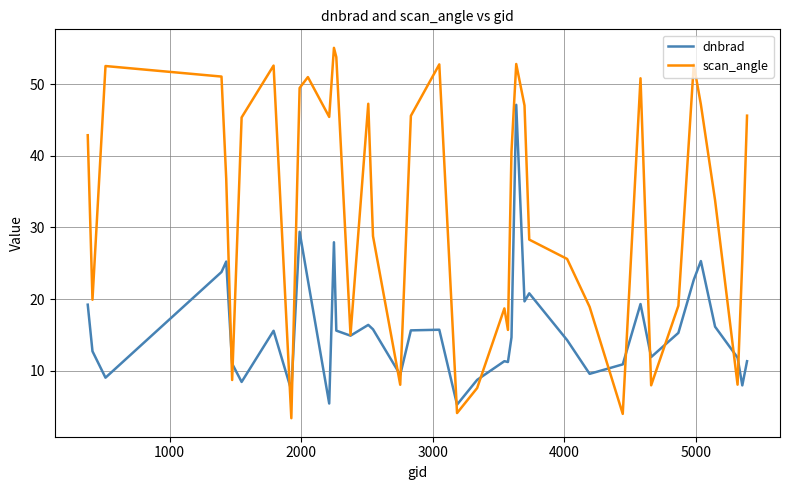

List the series in order of their peak value, lowest first.

dnbrad, scan_angle